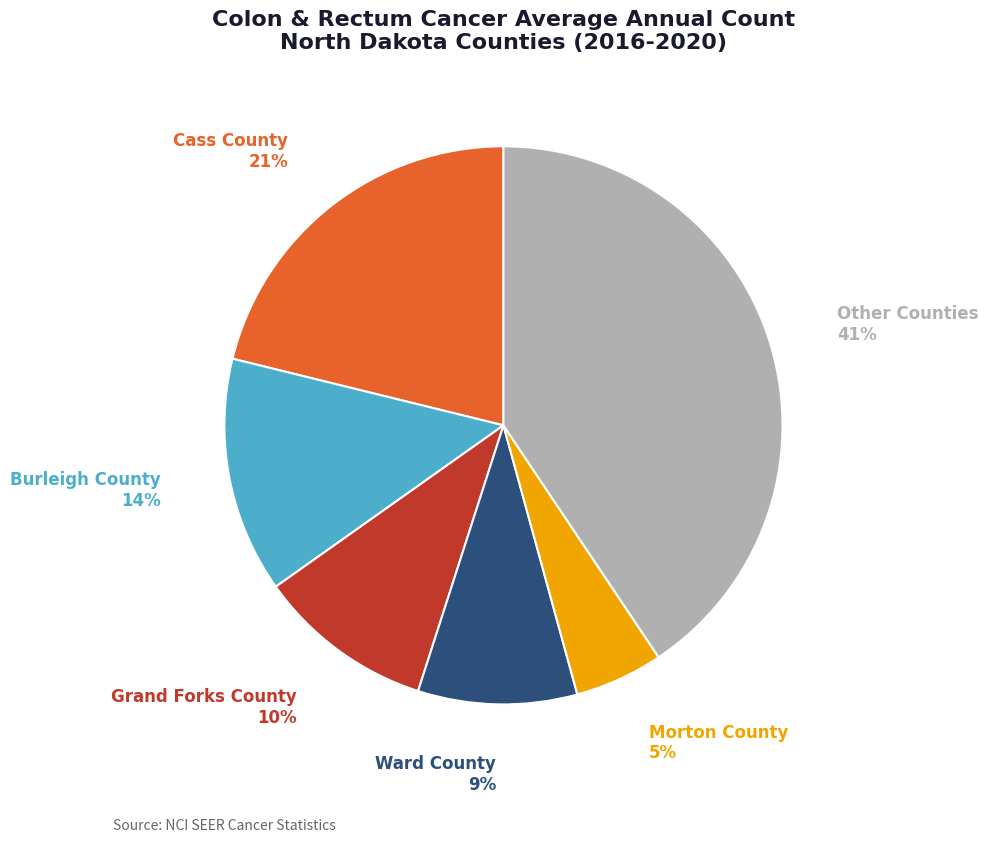

Count the number of slices in the pie.

6